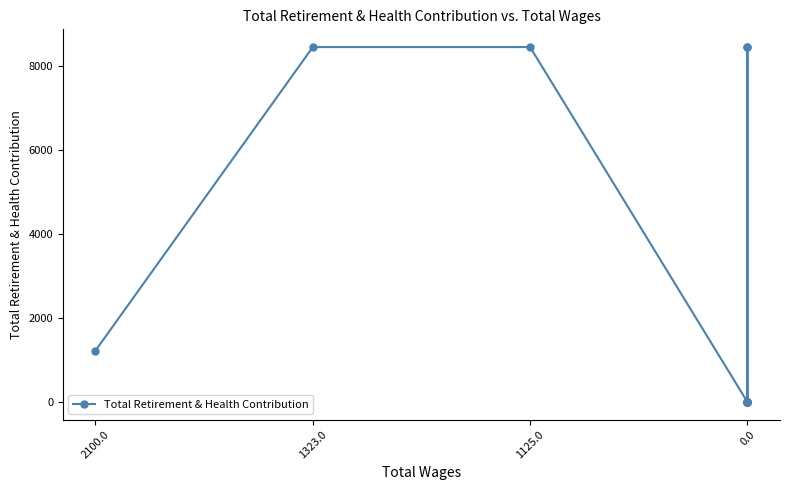

How many data points does each series have?

11